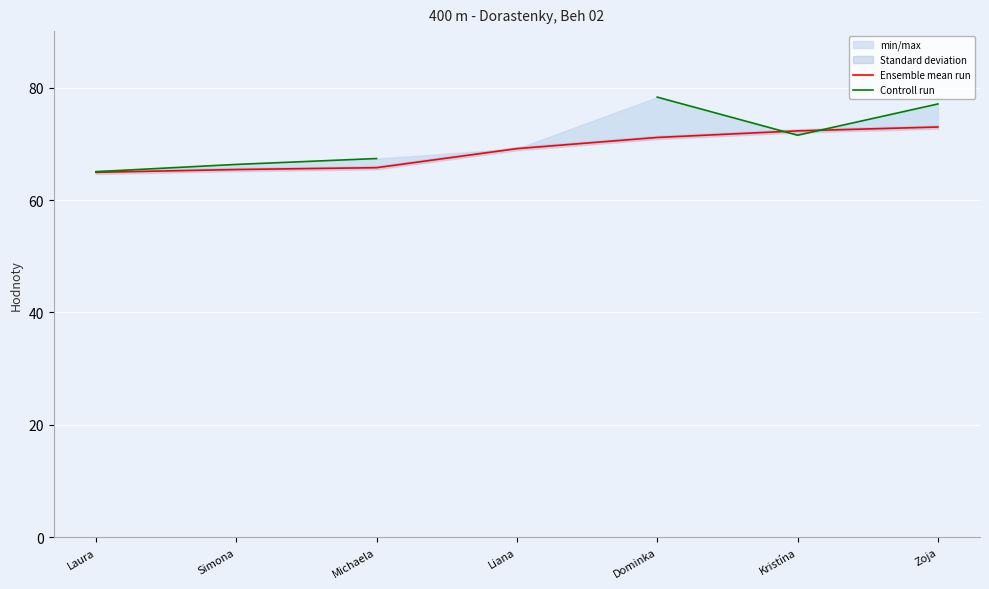

Between which two adjacent categories do Controll run and Ensemble mean run first intersect?

Dominka and Kristína